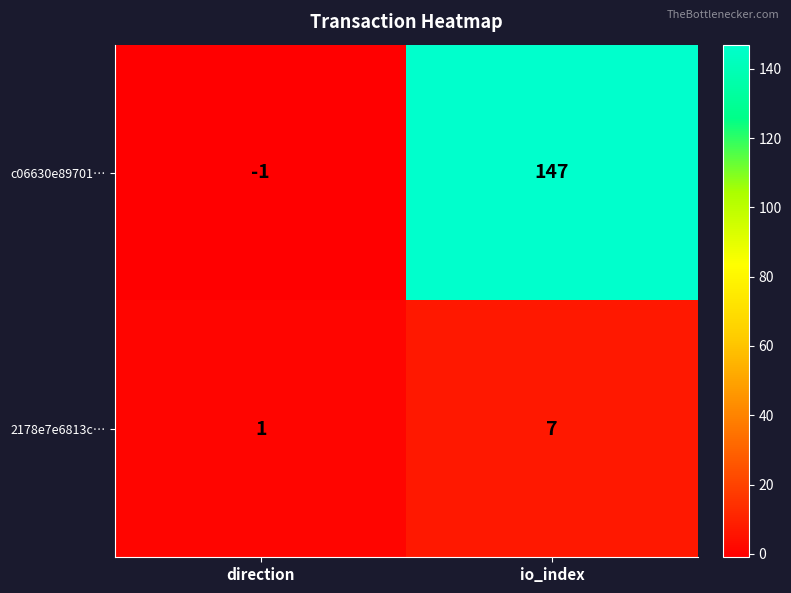

How many positive values does the c06630e89701… series have?

1